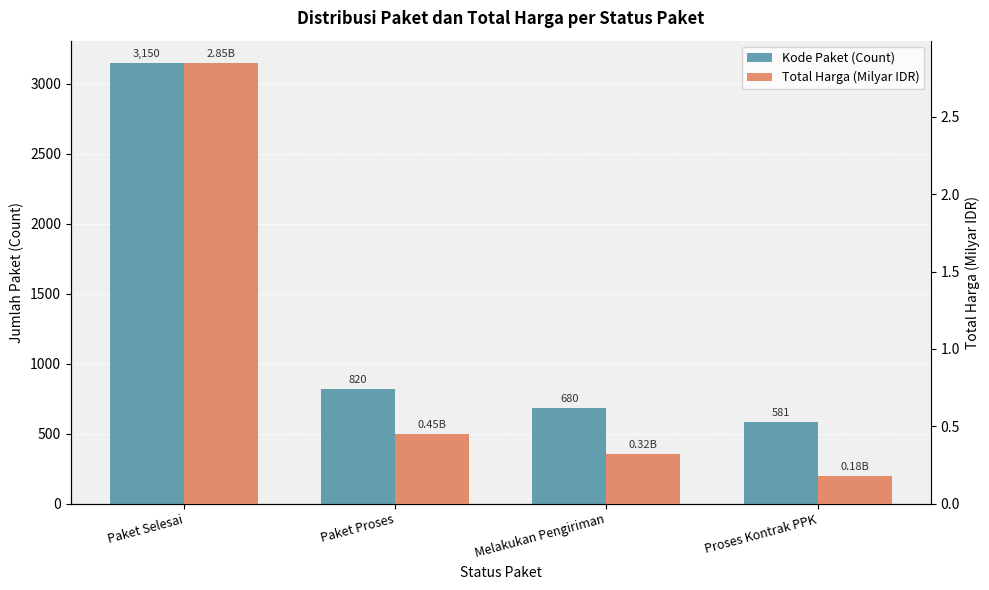

What position from the left is Melakukan Pengiriman?

3